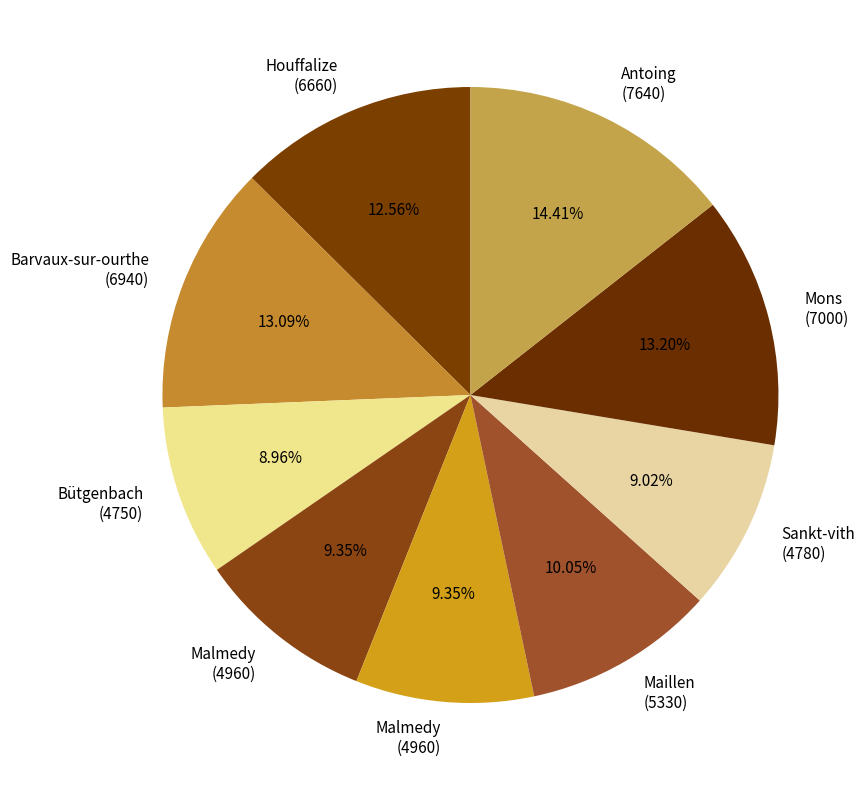

How many segments does this pie chart have?

9